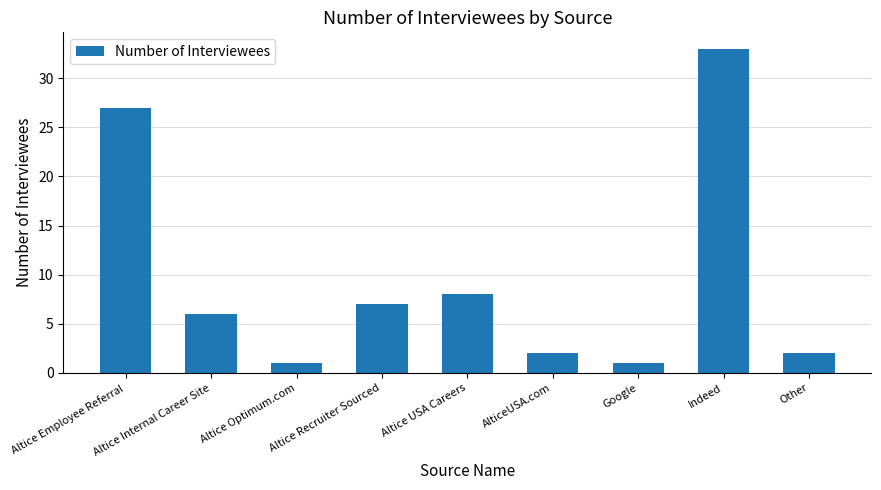

Is it true that the value at Altice USA Careers is 3?

False